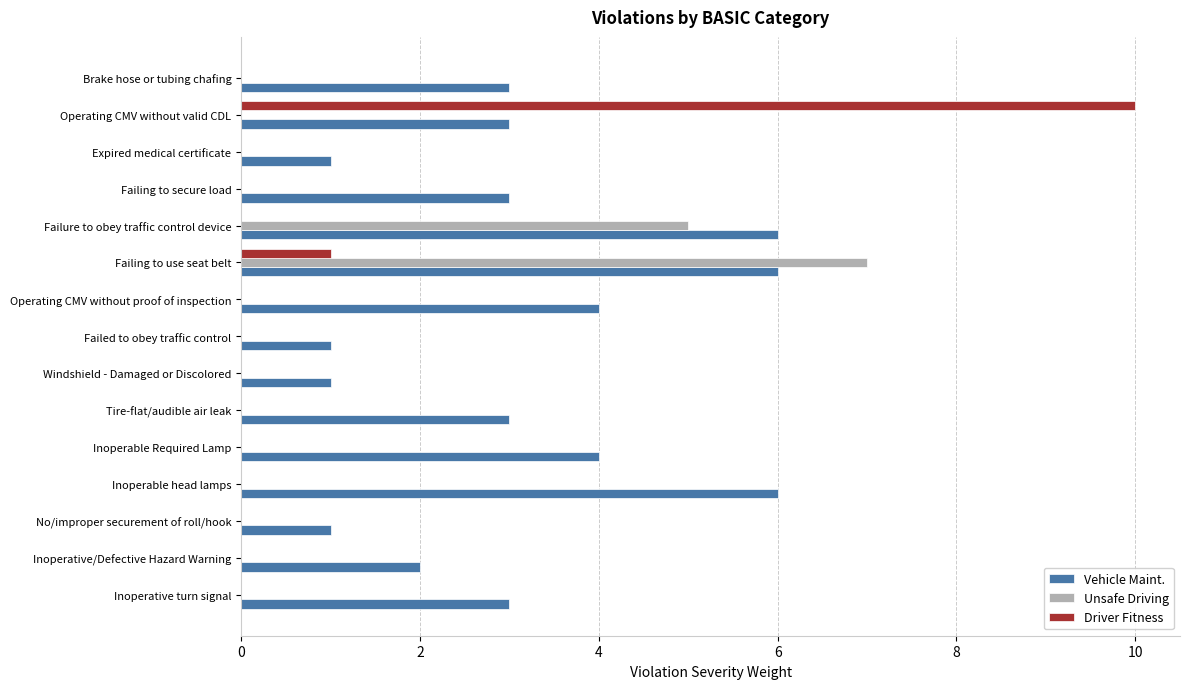

Which series has the widest spread of values?

Driver Fitness